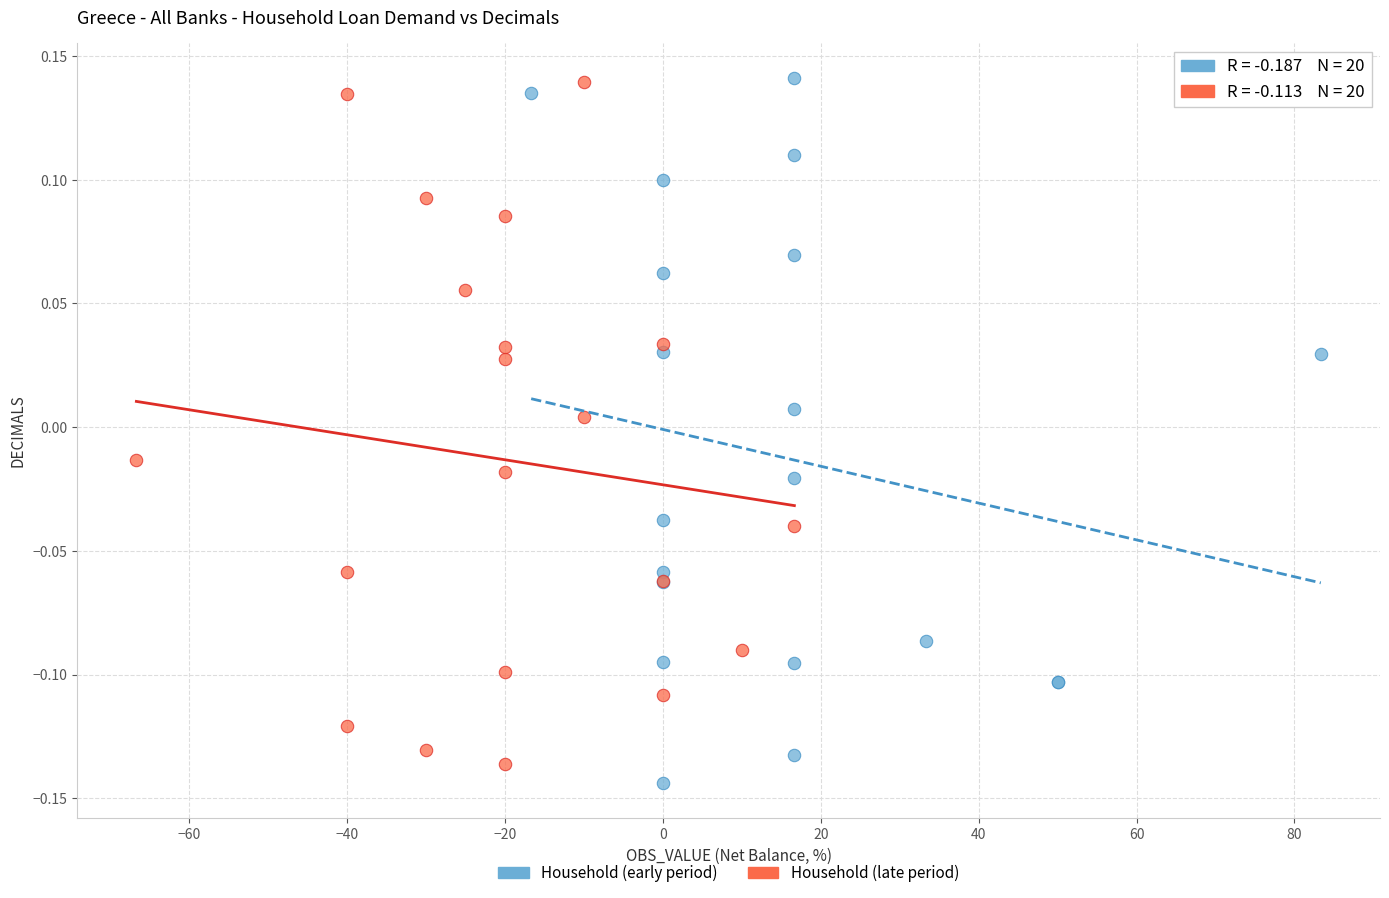

What are all the series names shown in the legend?

Household (early period), Household (late period)